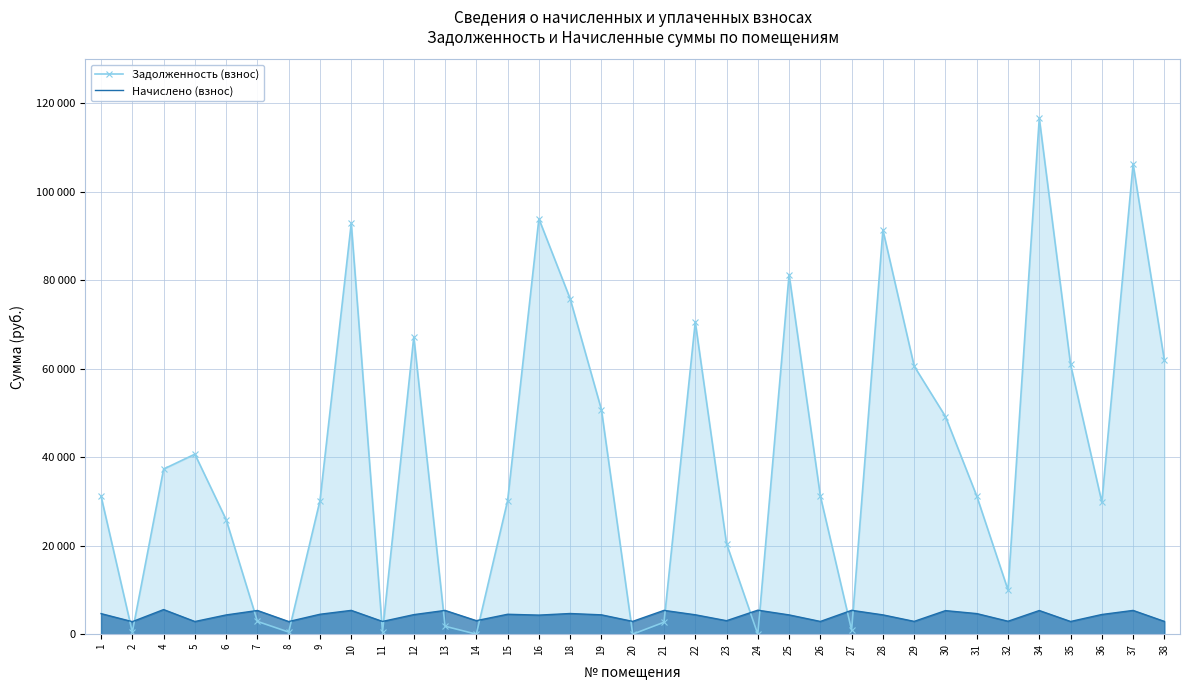

Between 5 and 32, which series saw the biggest shift?

Задолженность (взнос)